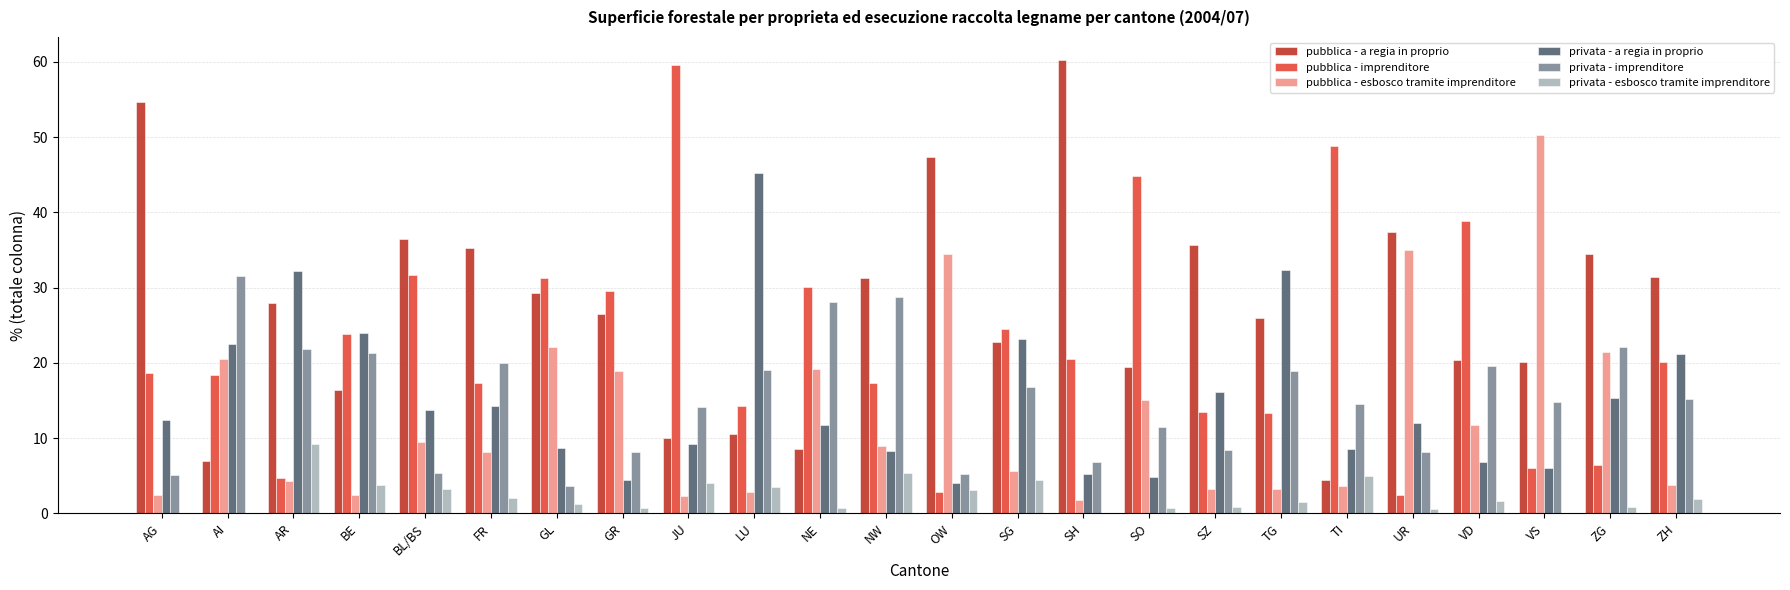

Is it true that pubblica - esbosco tramite imprenditore equals 5.7 at SG?

True